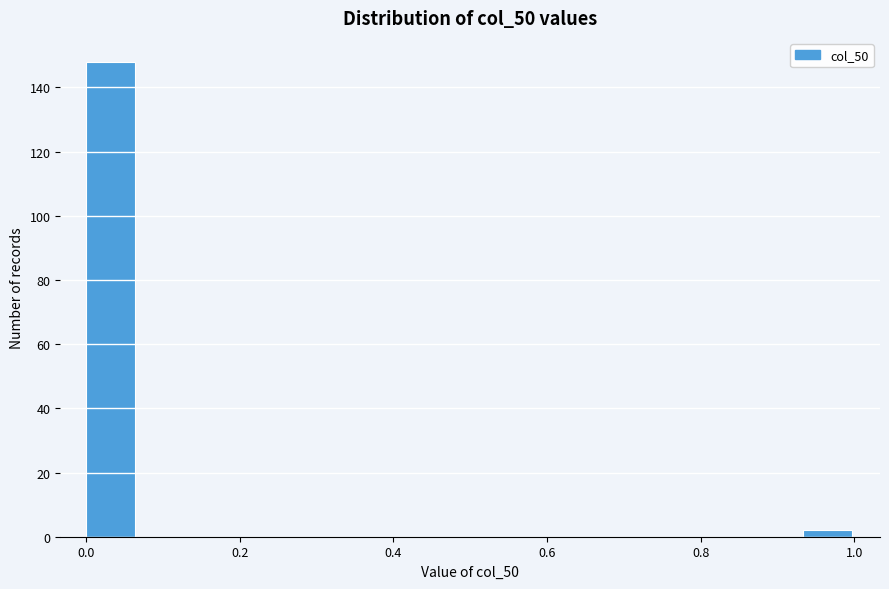

Around what value on the x-axis is the tallest bar? Give the approximate position of its centre, as read against the axis.

0.04